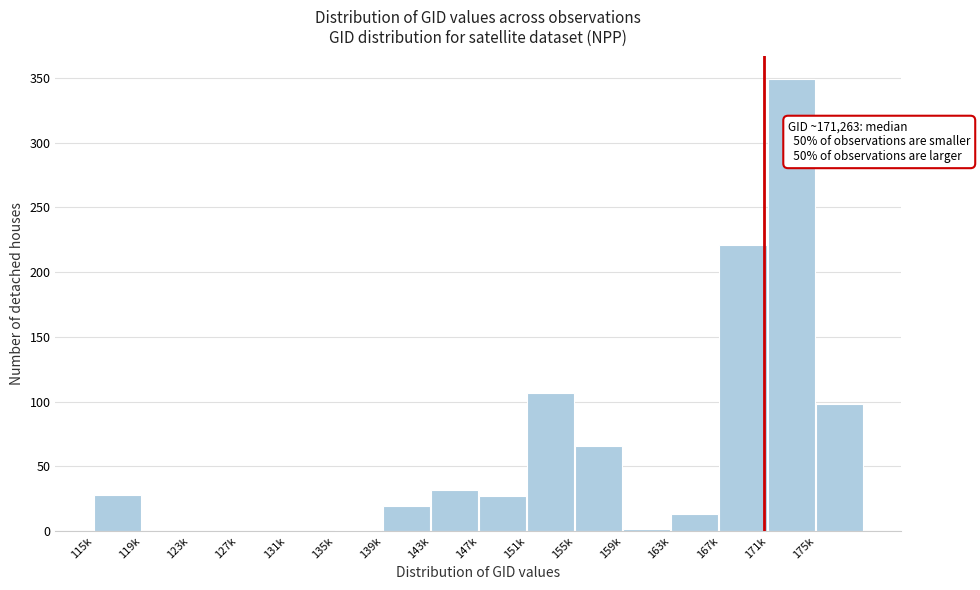

Between 115k and 175k, which is larger?

175k